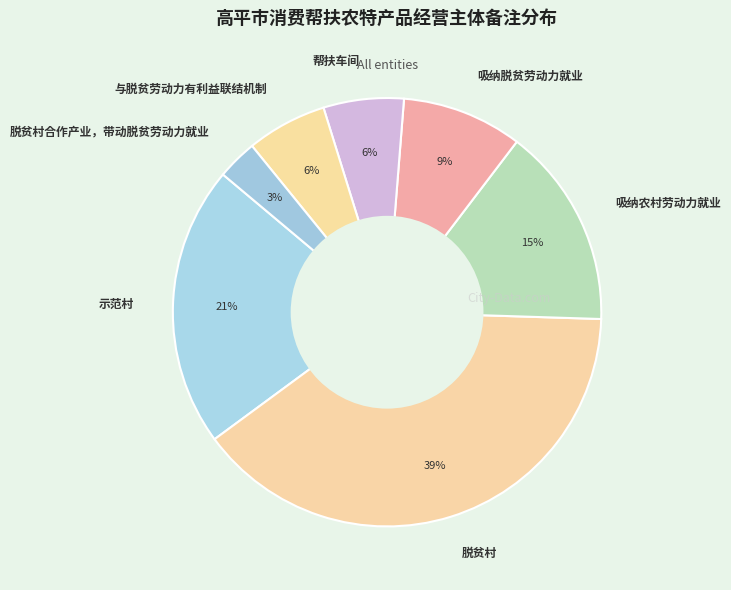

Which slice is the largest?

脱贫村